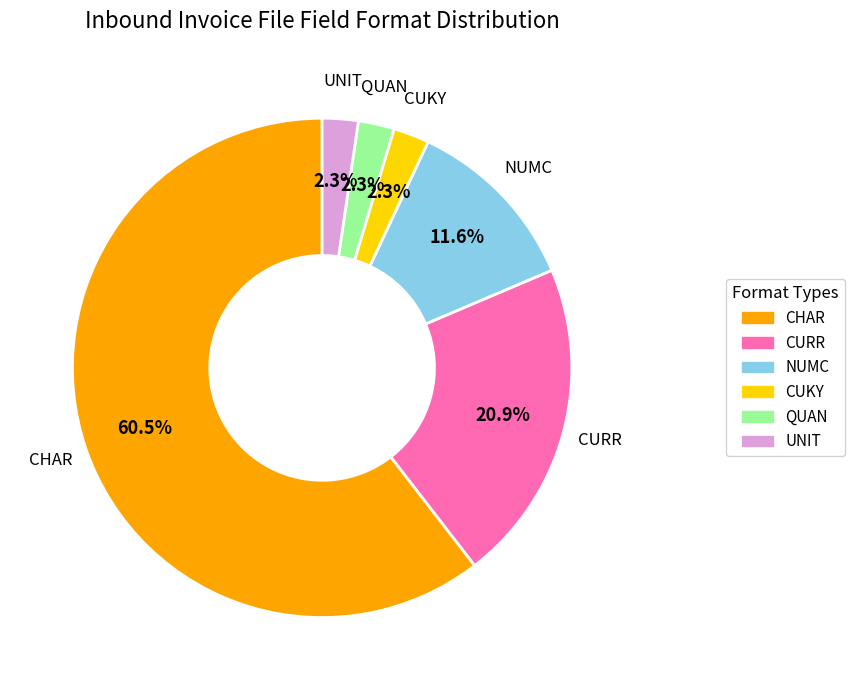

How many segments does this pie chart have?

6